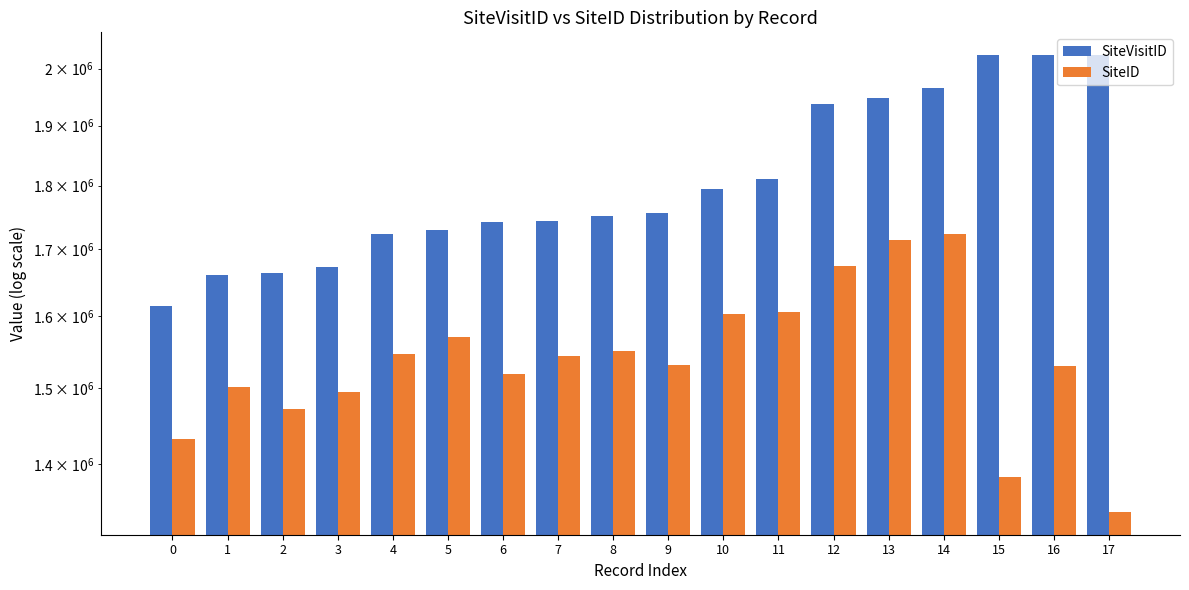

Reading left to right, extract all data points from this chart.

SiteVisitID: 0=1614413	1=1660311	2=1663156	3=1673137	4=1723320	5=1729547	6=1742496	7=1743359	8=1750917	9=1756132	10=1795199	11=1810604	12=1938188	13=1947725	14=1965471	15=2024536	16=2024618	17=2024619
SiteID: 0=1432675	1=1501137	2=1472097	3=1494421	4=1546225	5=1569888	6=1518910	7=1544095	8=1550551	9=1531155	10=1602992	11=1606340	12=1673403	13=1713533	14=1722935	15=1383954	16=1529443	17=1341282